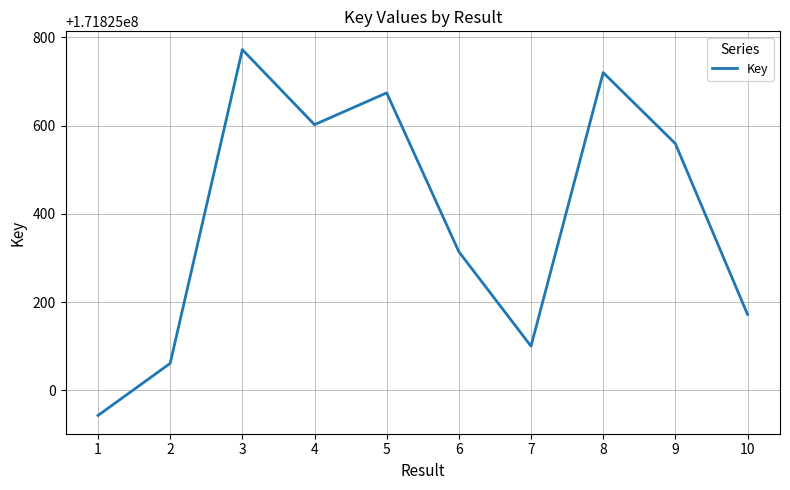

What is the difference between the values at 5 and 7?

574